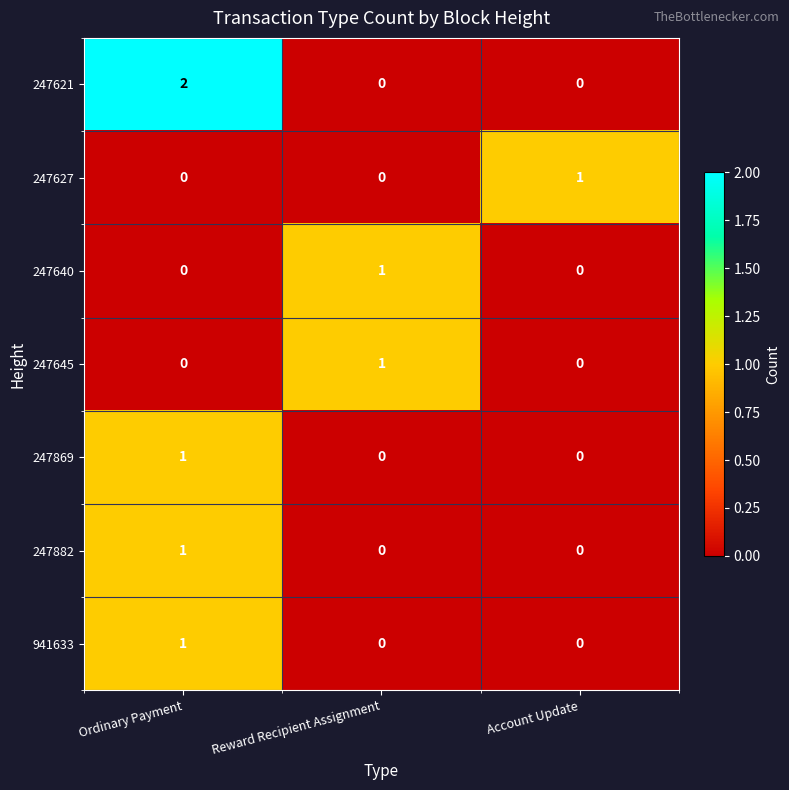

How many 247627 values are between 0 and 1?

3